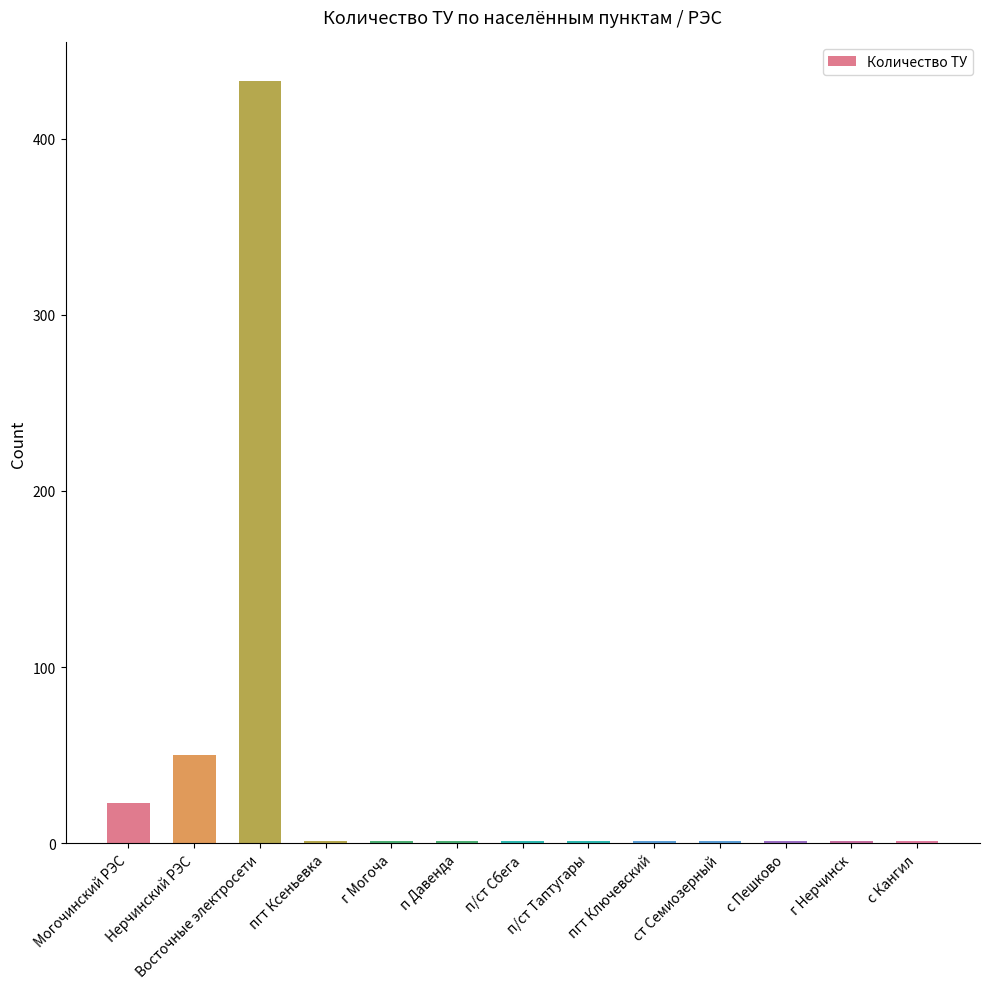

What is the sum of all values?

516